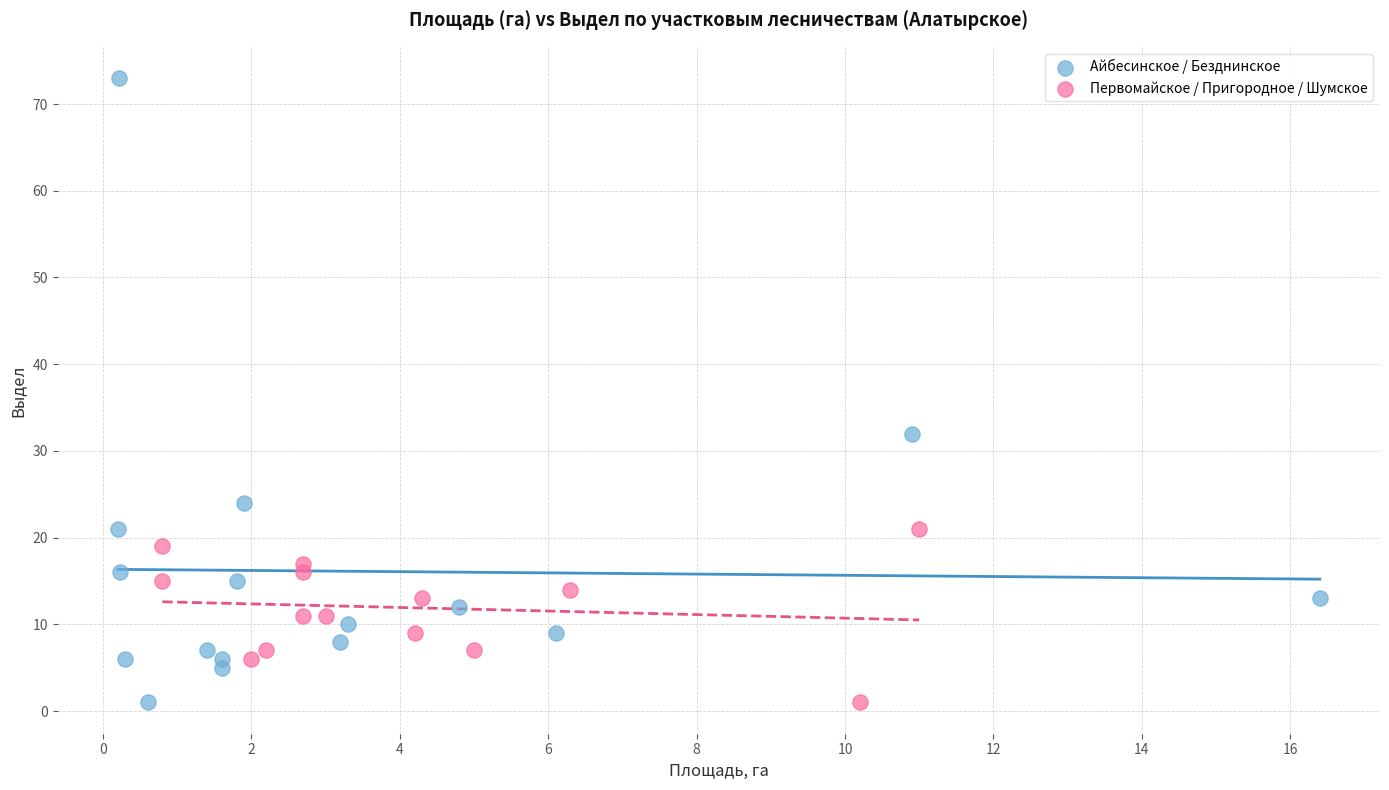

Which series reaches the maximum Y coordinate?

Айбесинское / Безднинское